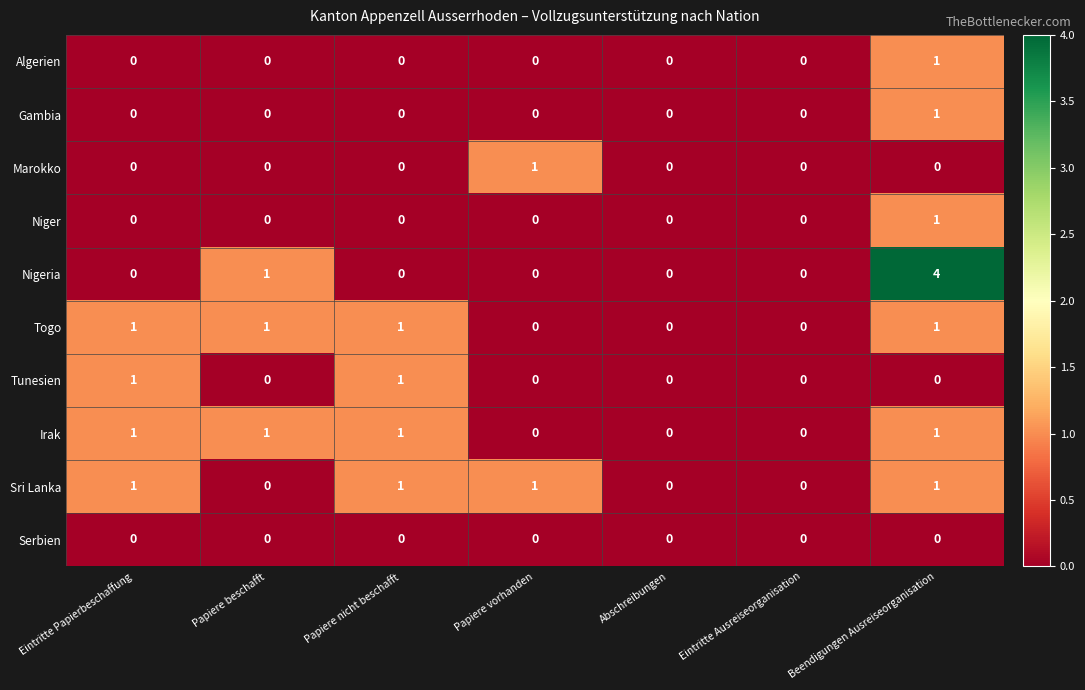

At which category is the sum across all series the highest?

Beendigungen Ausreiseorganisation